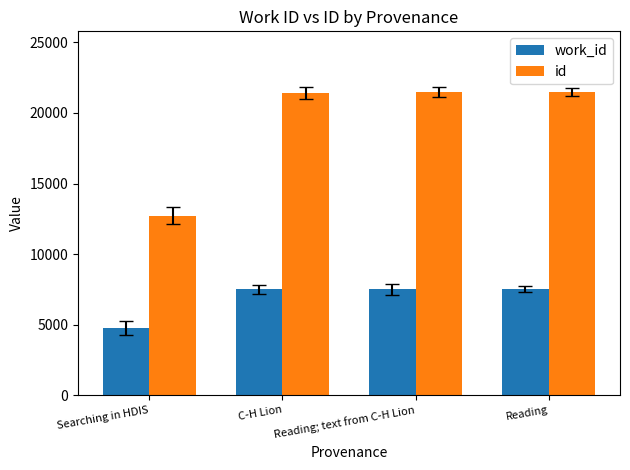

What is the sum of all id values?

77094